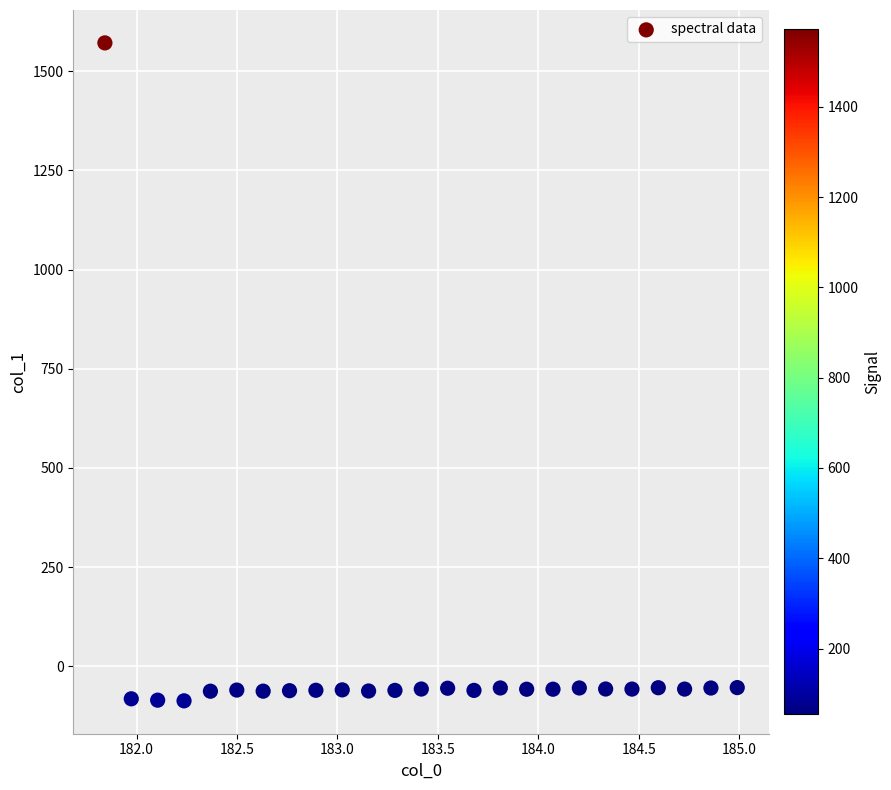

What is the range of X values (max minus min)?

3.1